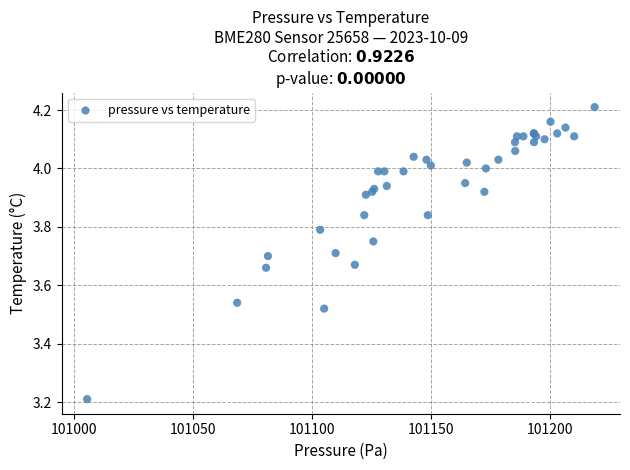

What Y value in the scatter plot is closest to 3?

3.2